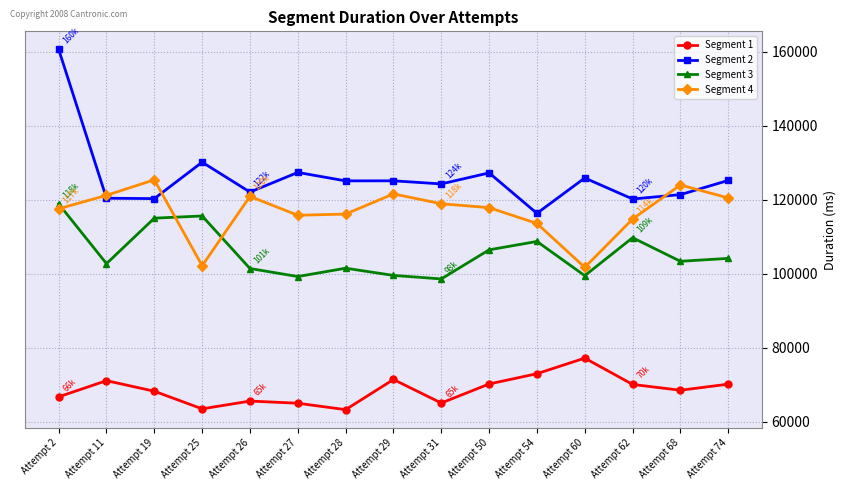

What is the smallest value displayed?

63306